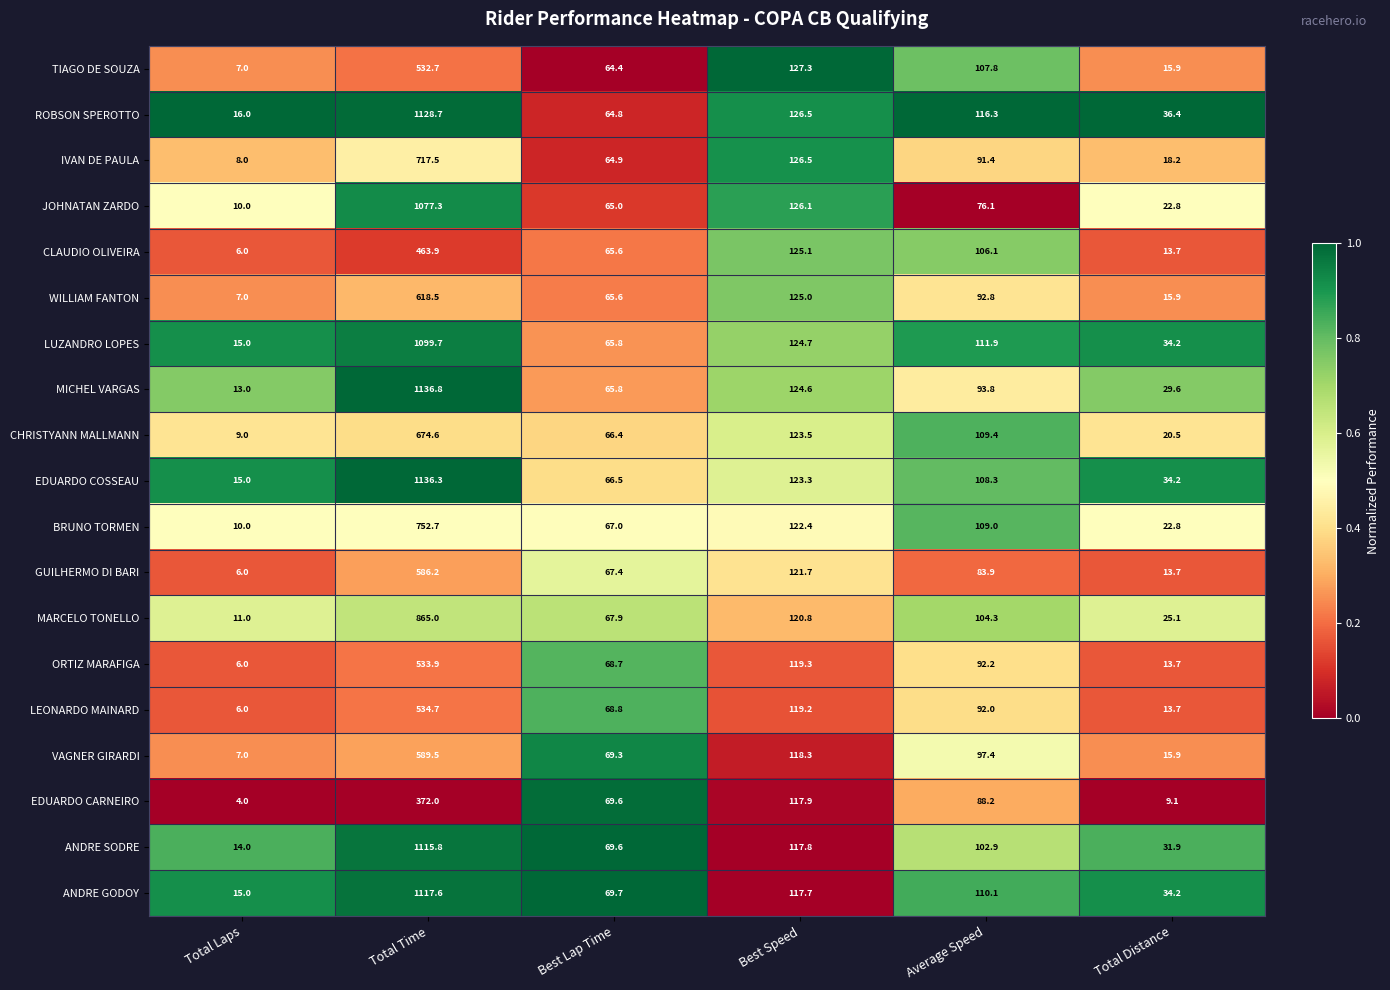

What is the total value across all series at Best Lap Time?

1272.8